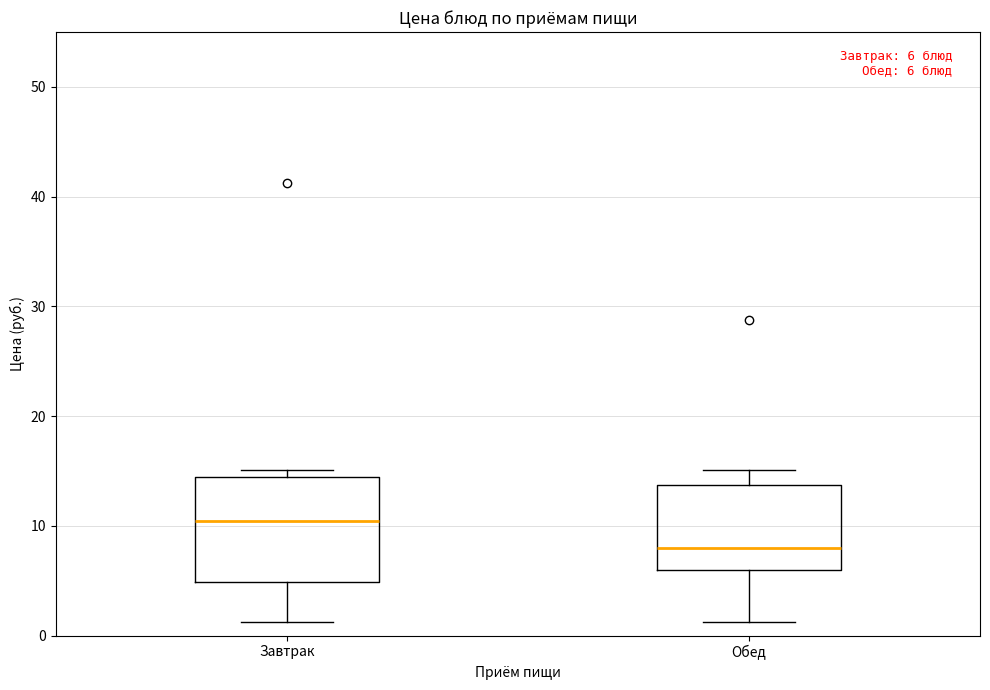

Comparing the boxes themselves (not the whiskers), which one is the tallest?

Завтрак